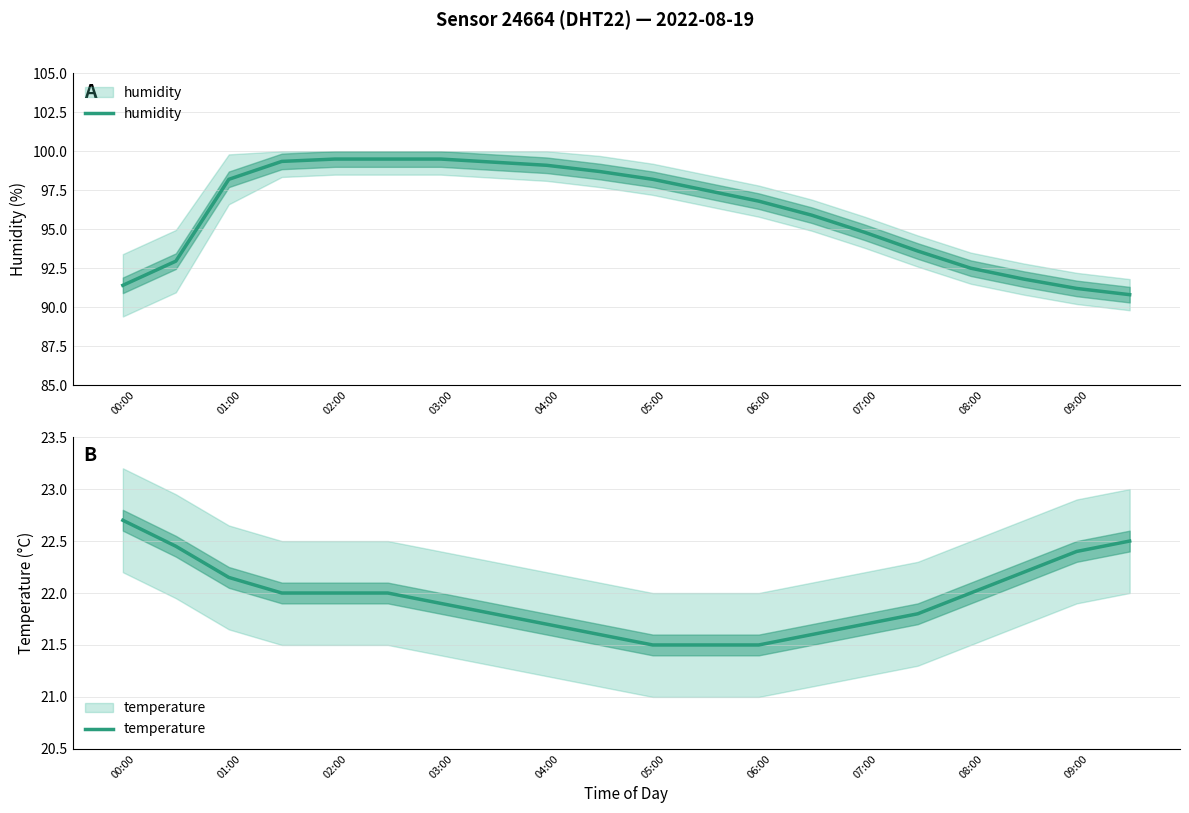

True or false: humidity and temperature cross at least once.

False